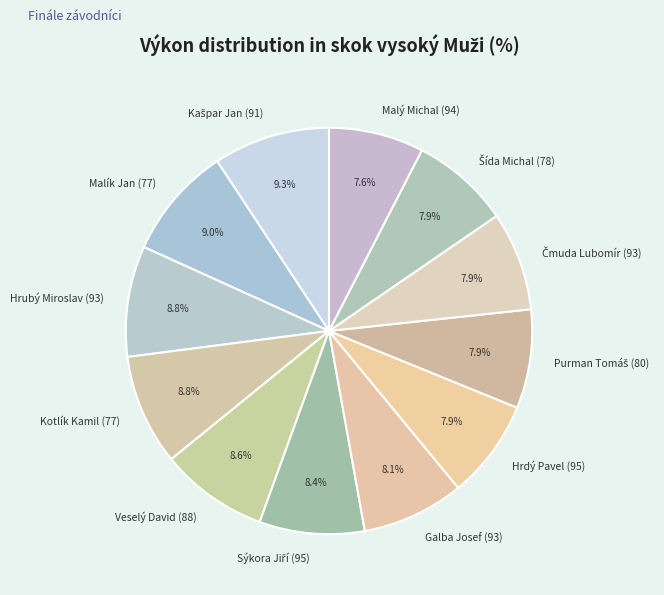

What is the total percentage of Malý Michal (94) and Hrubý Miroslav (93)?

16.4%